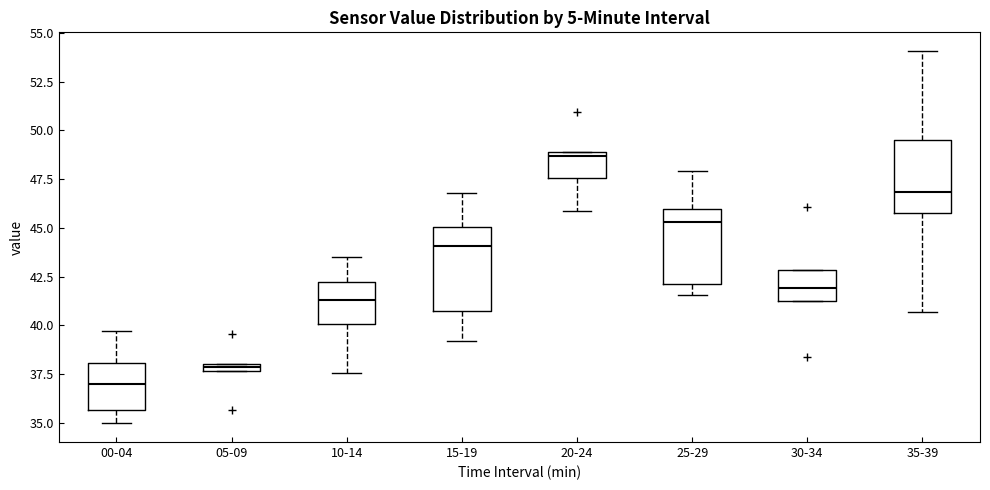

Where is the lower edge of the box for 10-14 on the y-axis? The values are not printed on the chart, so give them approximately, as read against the axis.

40.0